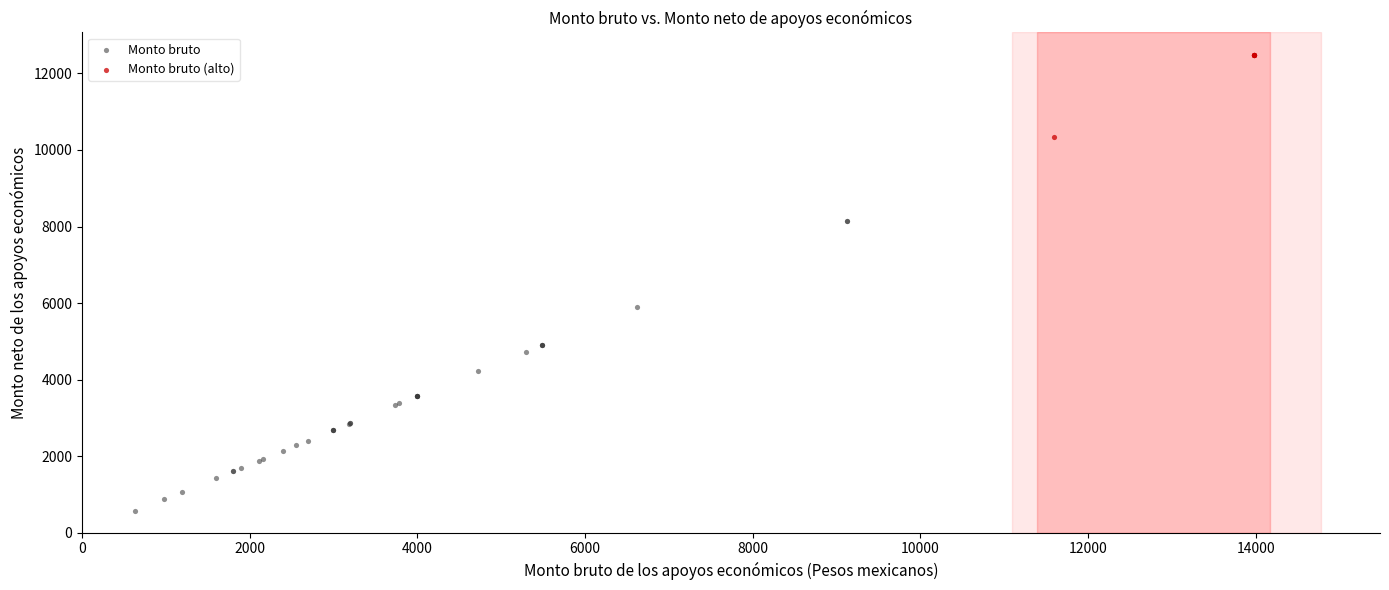

Which series contains the lowest Y value?

Monto bruto